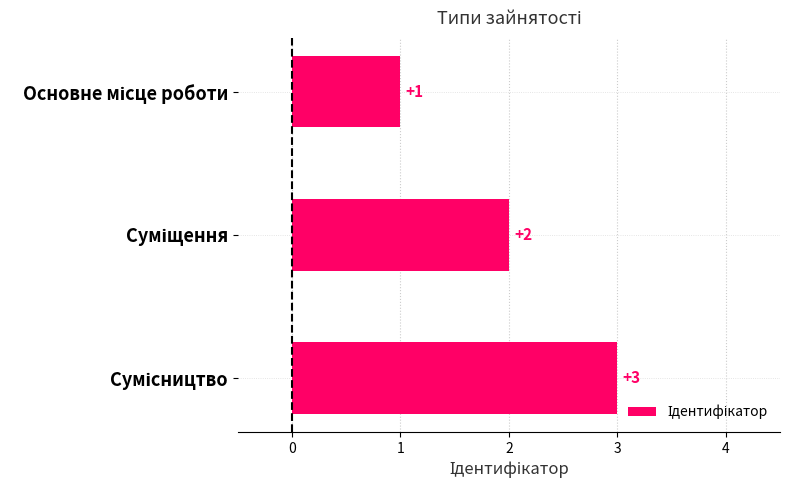

What is the sum of all values?

6